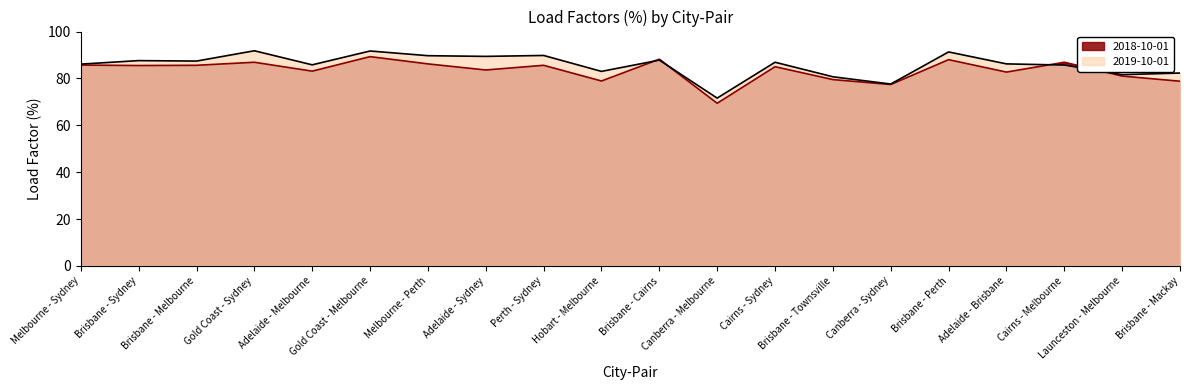

Reading right to left, list all the values displayed in this chart.

2018-10-01: Brisbane - Mackay=78.8	Launceston - Melbourne=81.0	Cairns - Melbourne=86.9	Adelaide - Brisbane=82.7	Brisbane - Perth=88.0	Canberra - Sydney=77.4	Brisbane - Townsville=79.5	Cairns - Sydney=85.0	Canberra - Melbourne=69.4	Brisbane - Cairns=88.2	Hobart - Melbourne=78.9	Perth - Sydney=85.6	Adelaide - Sydney=83.6	Melbourne - Perth=86.2	Gold Coast - Melbourne=89.3	Adelaide - Melbourne=83.1	Gold Coast - Sydney=86.9	Brisbane - Melbourne=85.6	Brisbane - Sydney=85.5	Melbourne - Sydney=85.7
2019-10-01: Brisbane - Mackay=82.3	Launceston - Melbourne=81.6	Cairns - Melbourne=85.7	Adelaide - Brisbane=86.2	Brisbane - Perth=91.3	Canberra - Sydney=77.6	Brisbane - Townsville=80.7	Cairns - Sydney=86.9	Canberra - Melbourne=71.6	Brisbane - Cairns=87.8	Hobart - Melbourne=83.0	Perth - Sydney=89.8	Adelaide - Sydney=89.4	Melbourne - Perth=89.7	Gold Coast - Melbourne=91.7	Adelaide - Melbourne=85.8	Gold Coast - Sydney=91.8	Brisbane - Melbourne=87.4	Brisbane - Sydney=87.6	Melbourne - Sydney=86.1